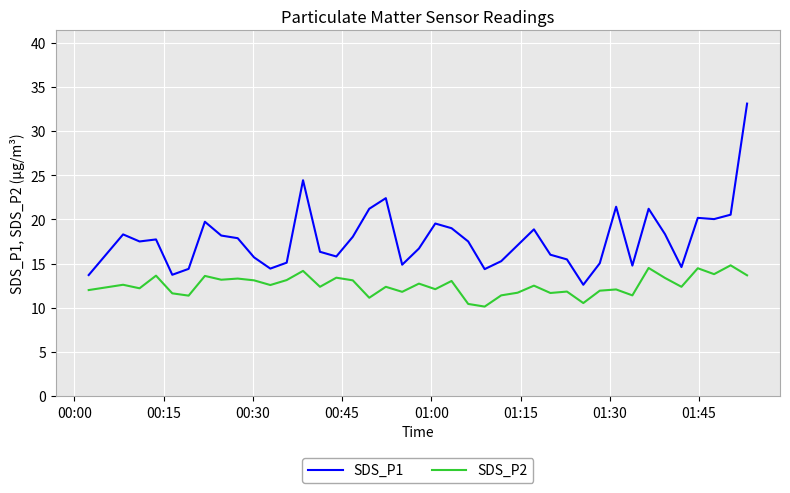

Which series has the largest range (max minus min)?

SDS_P1